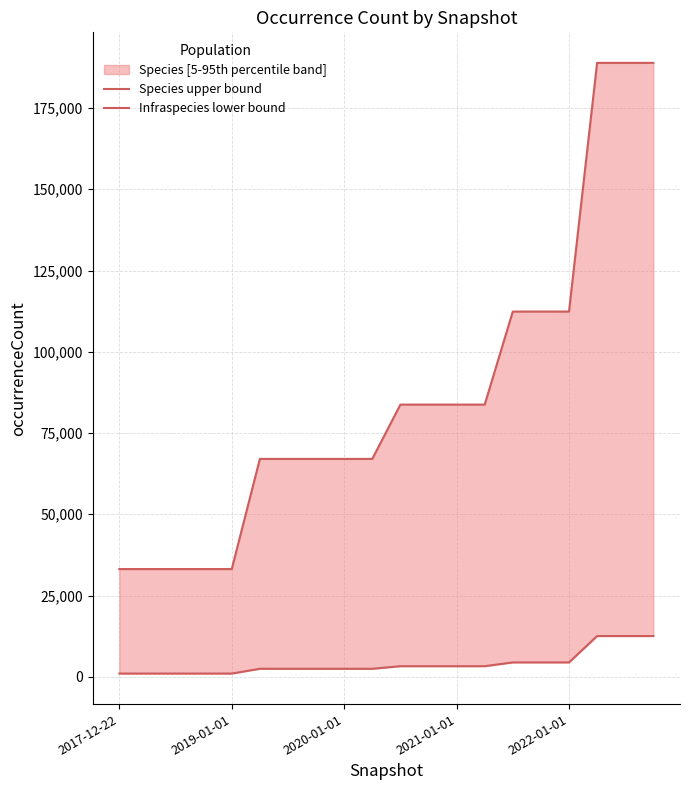

Is the value of Species upper bound at 15 greater than the value of Infraspecies lower bound at 2021-01-01?

Yes